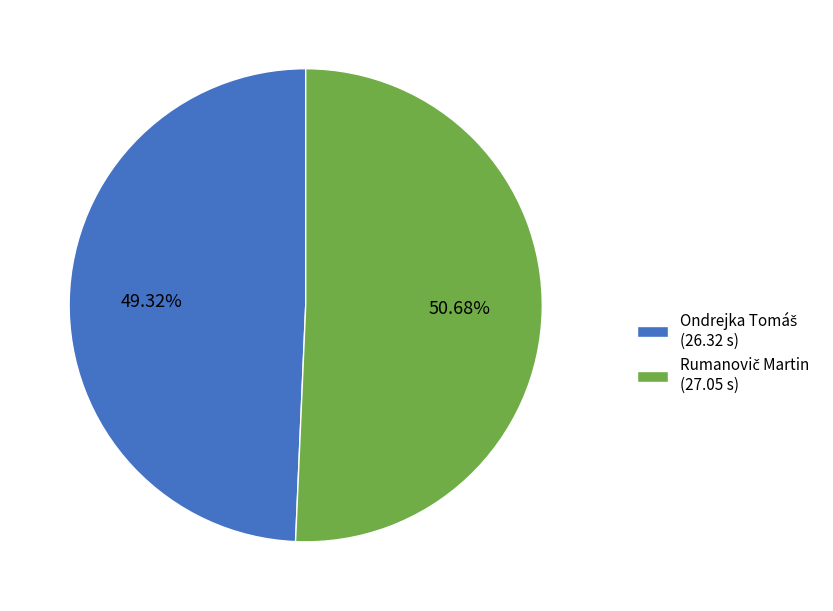

Does any single category account for the majority?

Yes